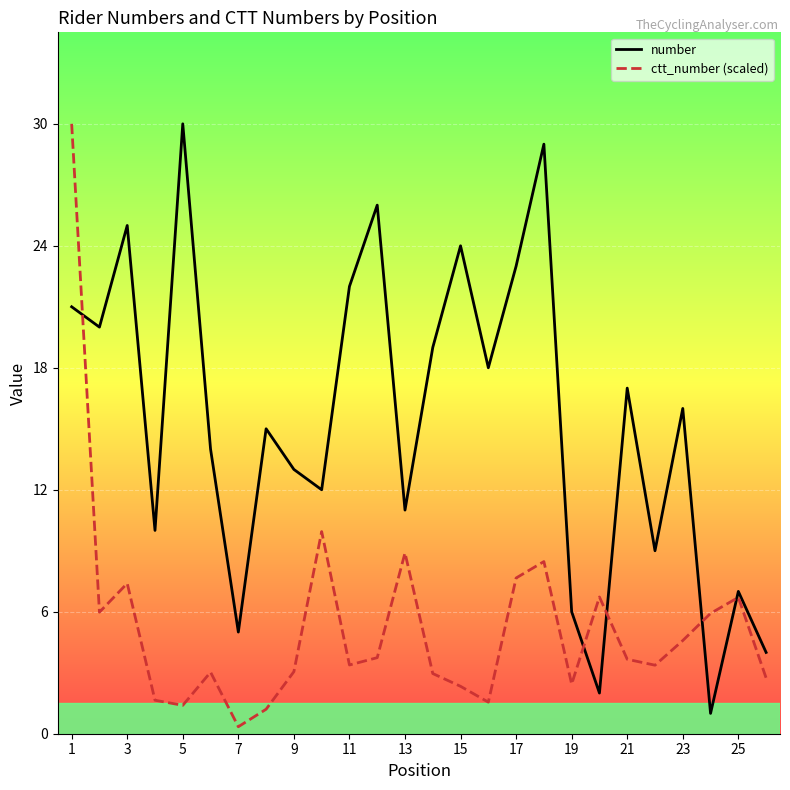

How many lines are shown in the chart?

2